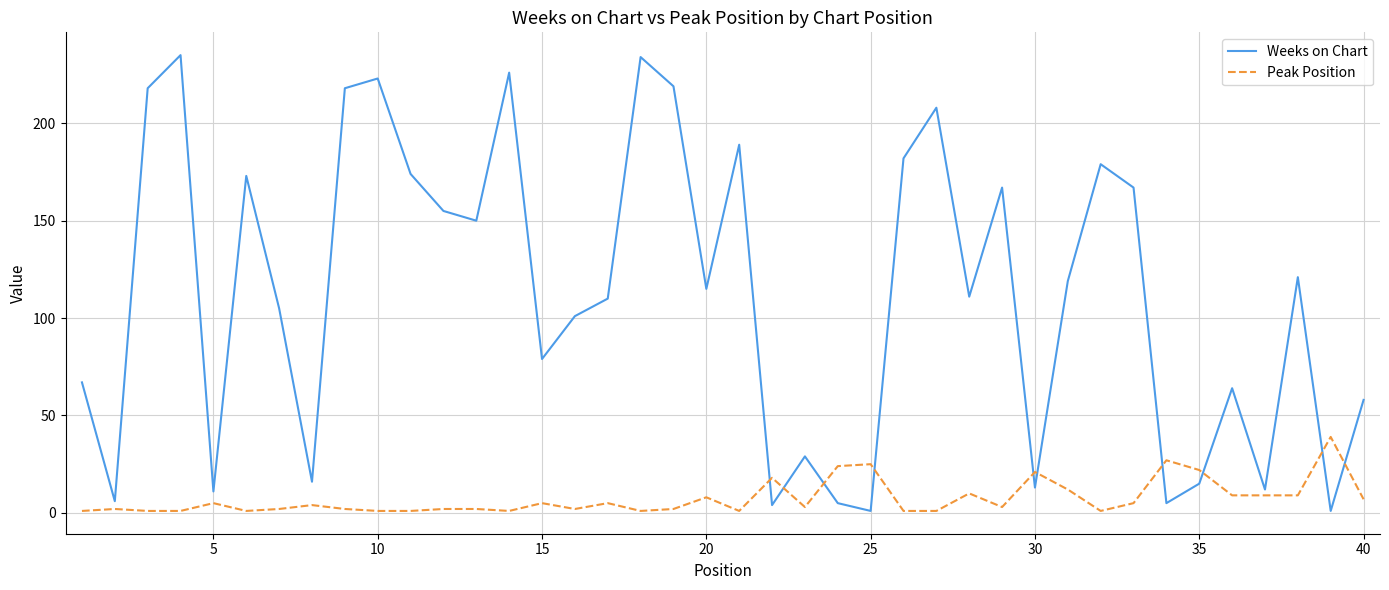

True or false: Peak Position and Weeks on Chart cross at least once.

True